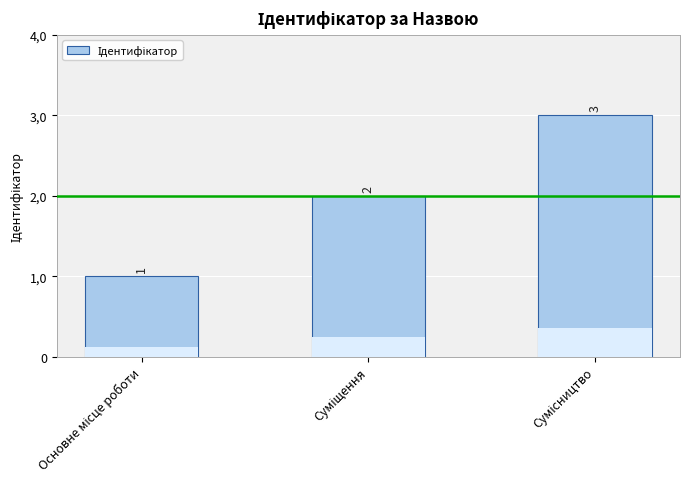

What value does the data have at Суміщення?

2